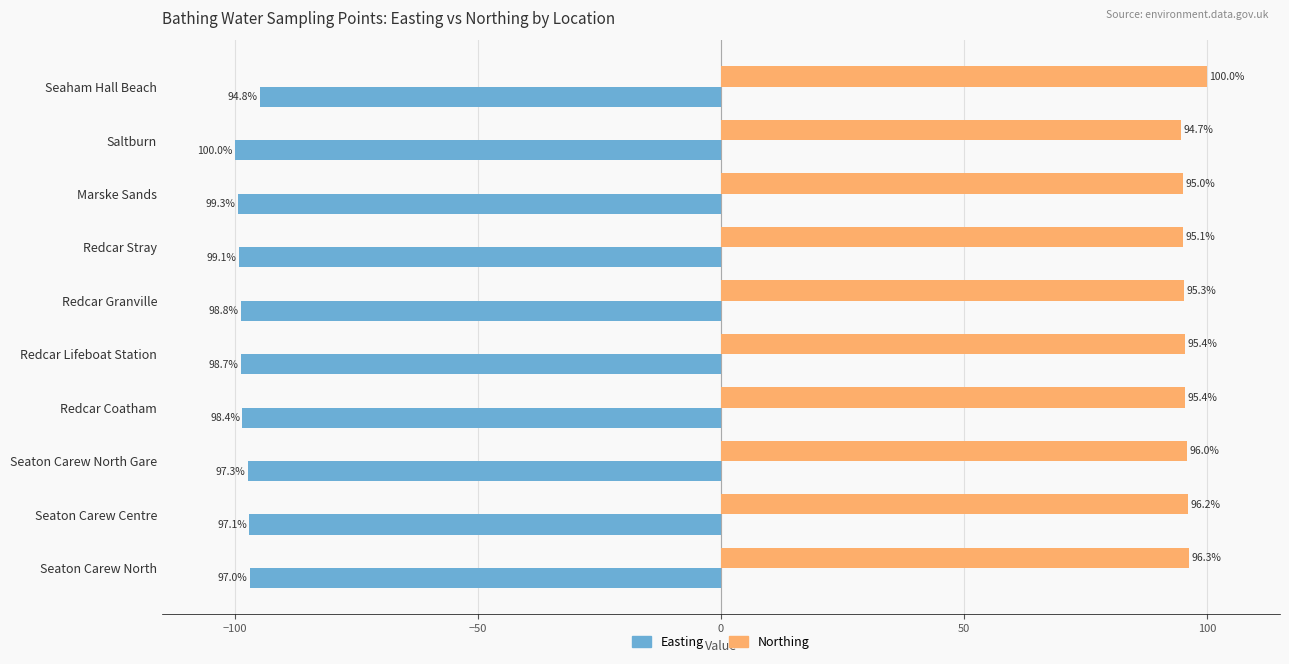

What is the difference between the maximum and second lowest values in the Northing series?

5.0